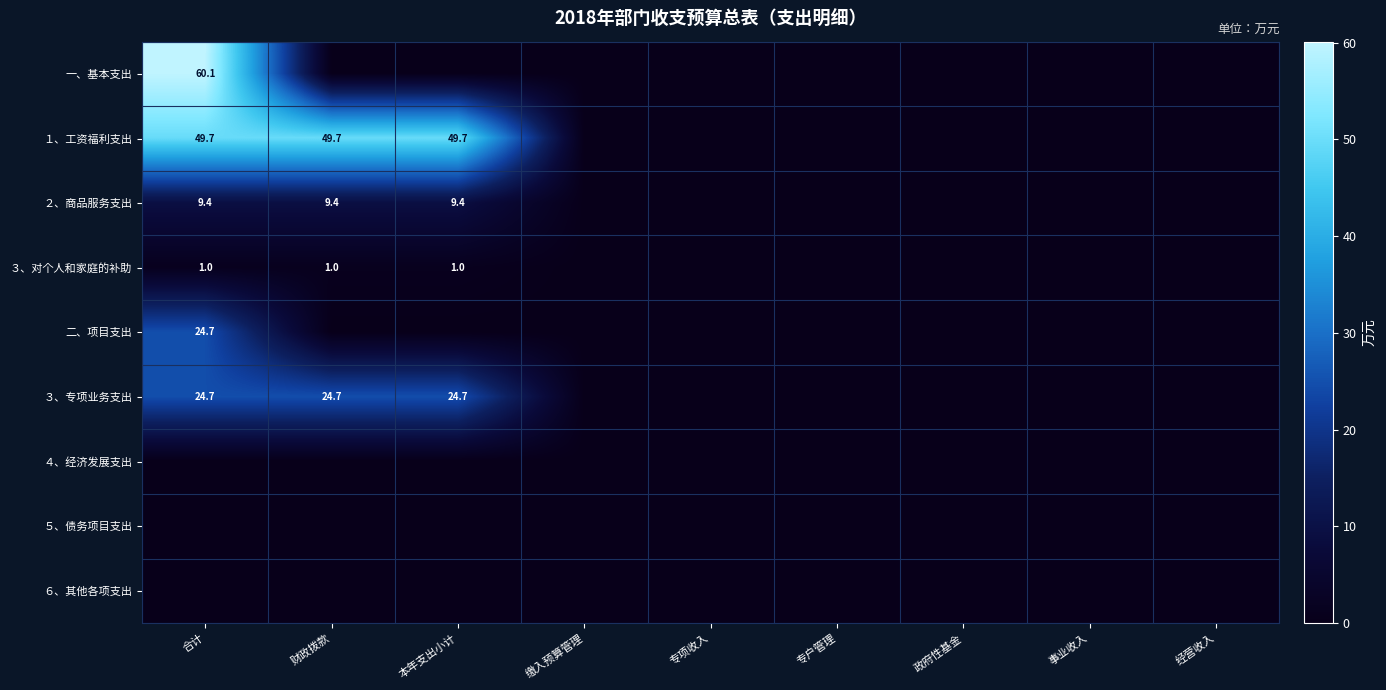

Is it true that ３、对个人和家庭的补助 equals 0.2 at 财政拨款?

False